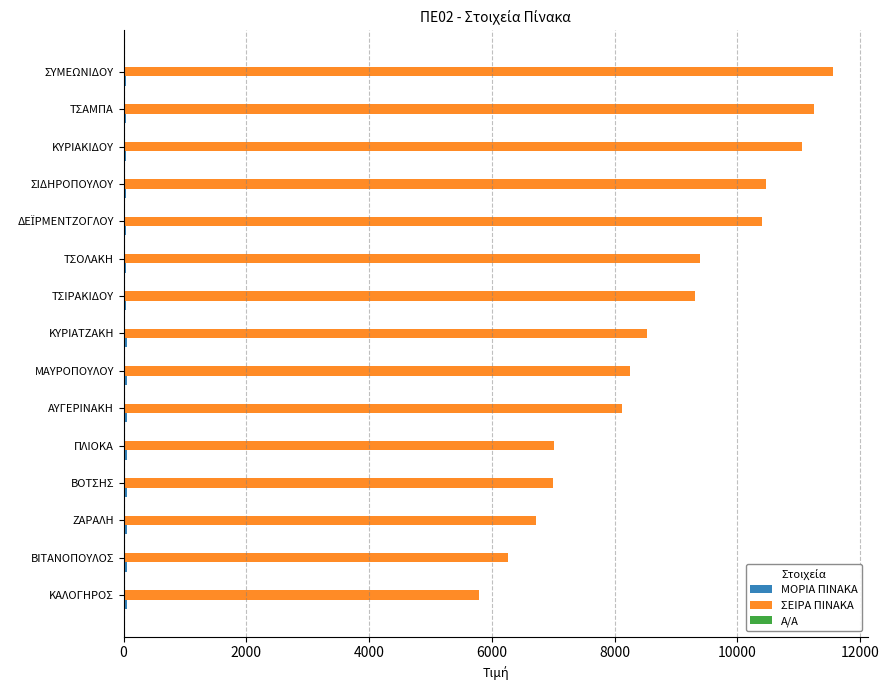

Which series changed the most between ΒΙΤΑΝΟΠΟΥΛΟΣ and ΜΑΥΡΟΠΟΥΛΟΥ?

ΣΕΙΡΑ ΠΙΝΑΚΑ